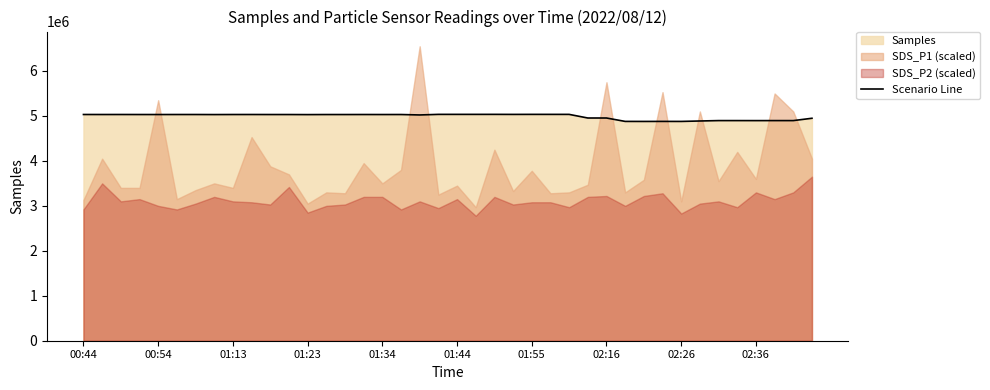

What is the approximate value at 01:13, to the nearest 100?

5032300